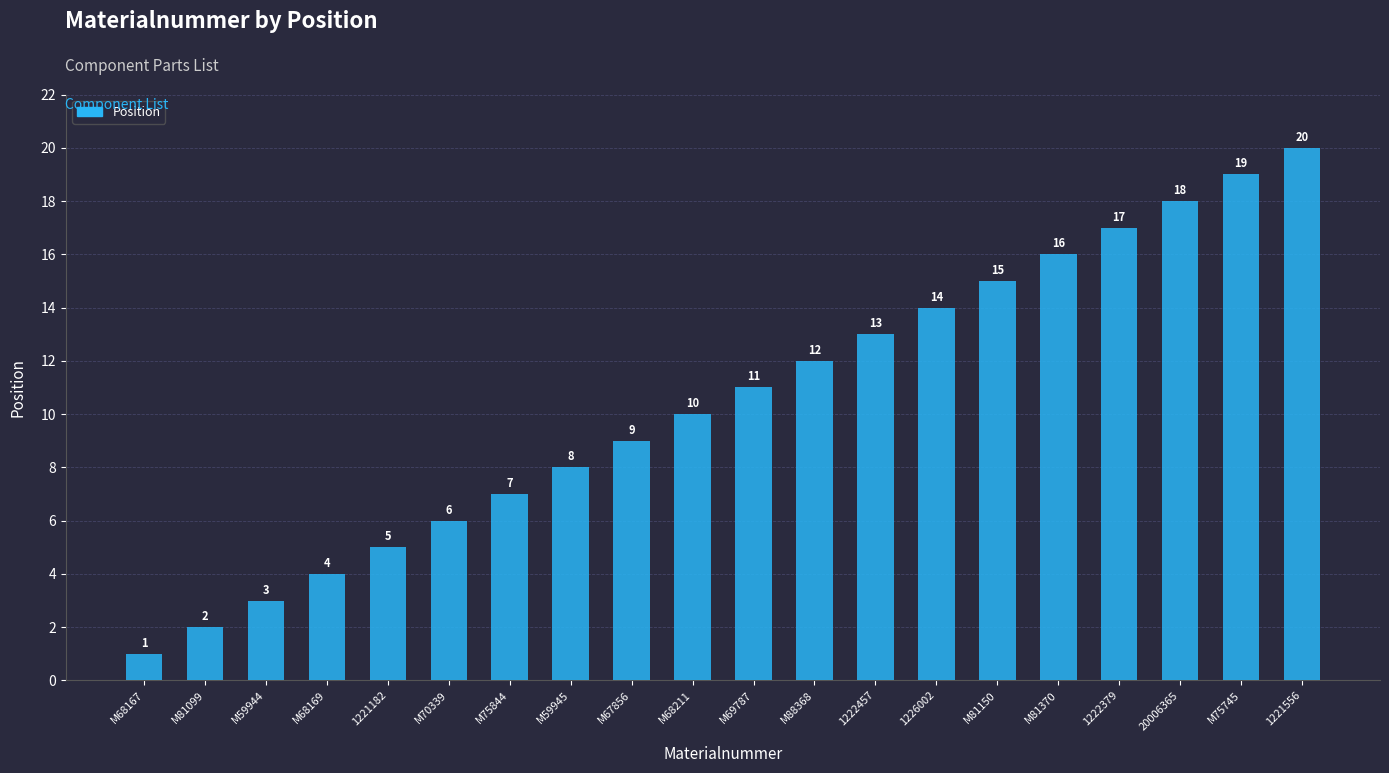

How many data points are less than 11?

10